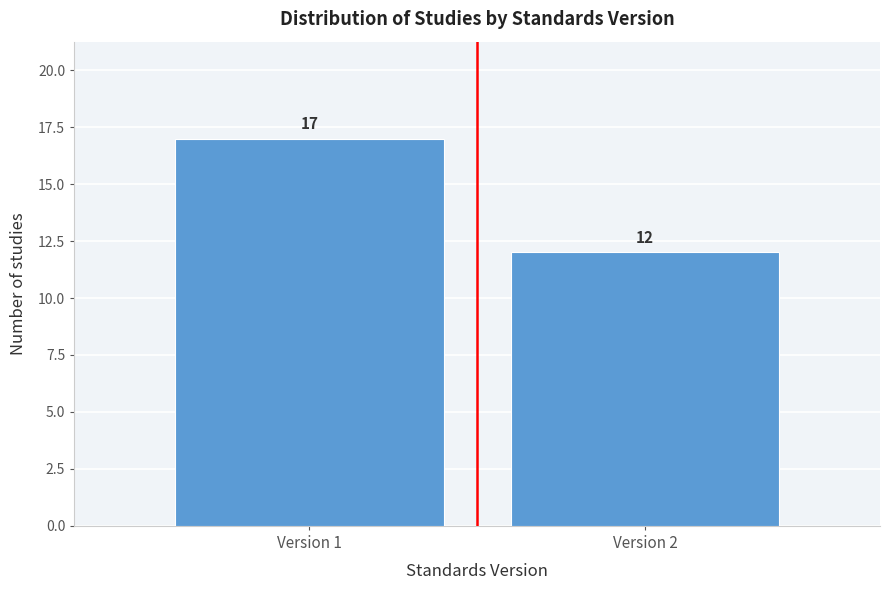

Reading left to right, extract all data points from this chart.

17	12